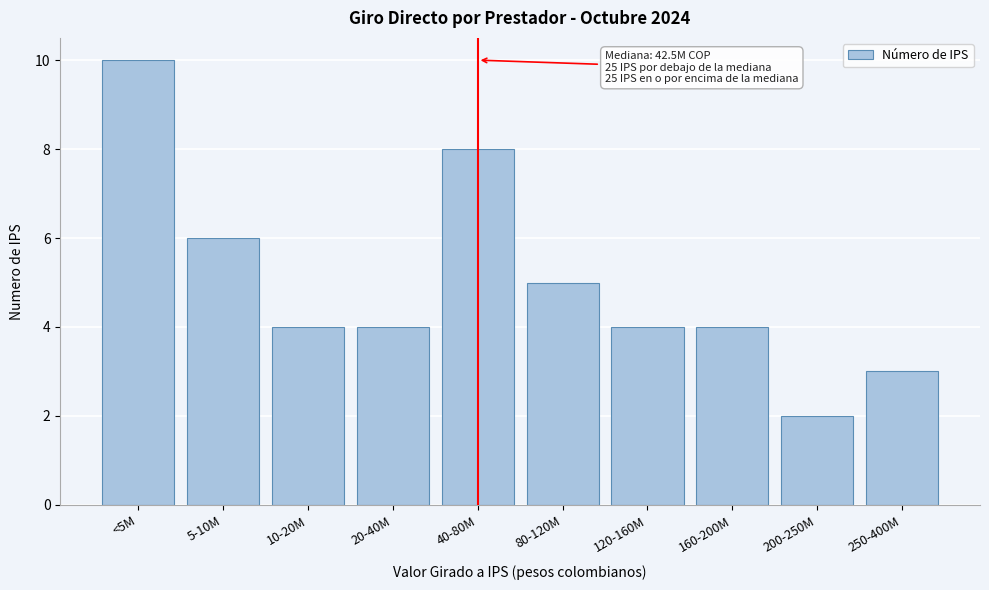

Reading left to right, transcribe all the data shown in this chart.

10	6	4	4	8	5	4	4	2	3